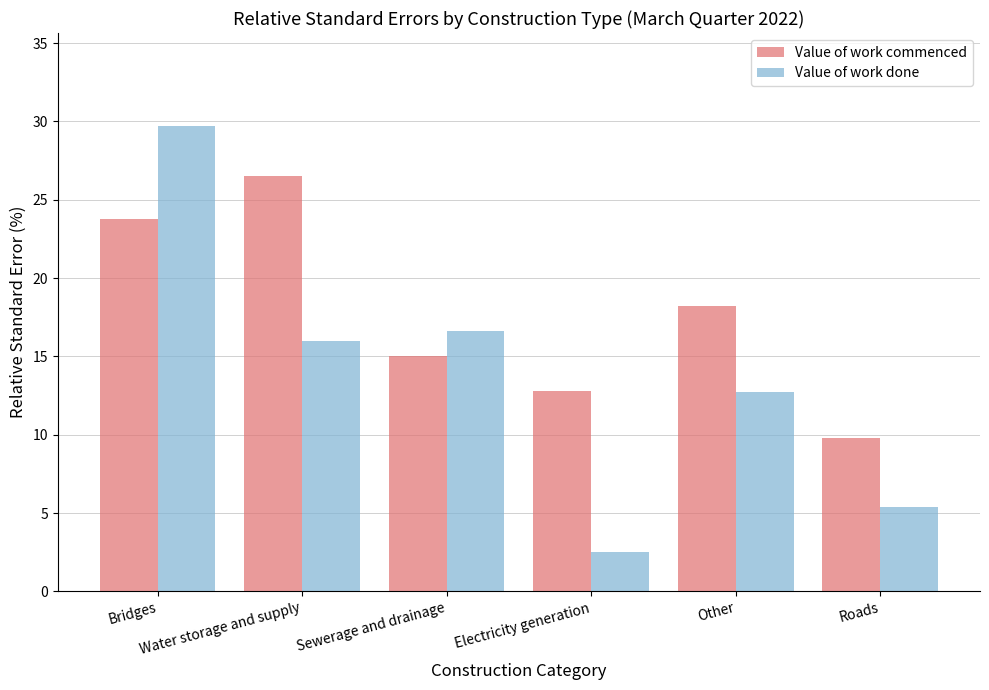

The value of Value of work done at Water storage and supply is 21.1. True or false?

False